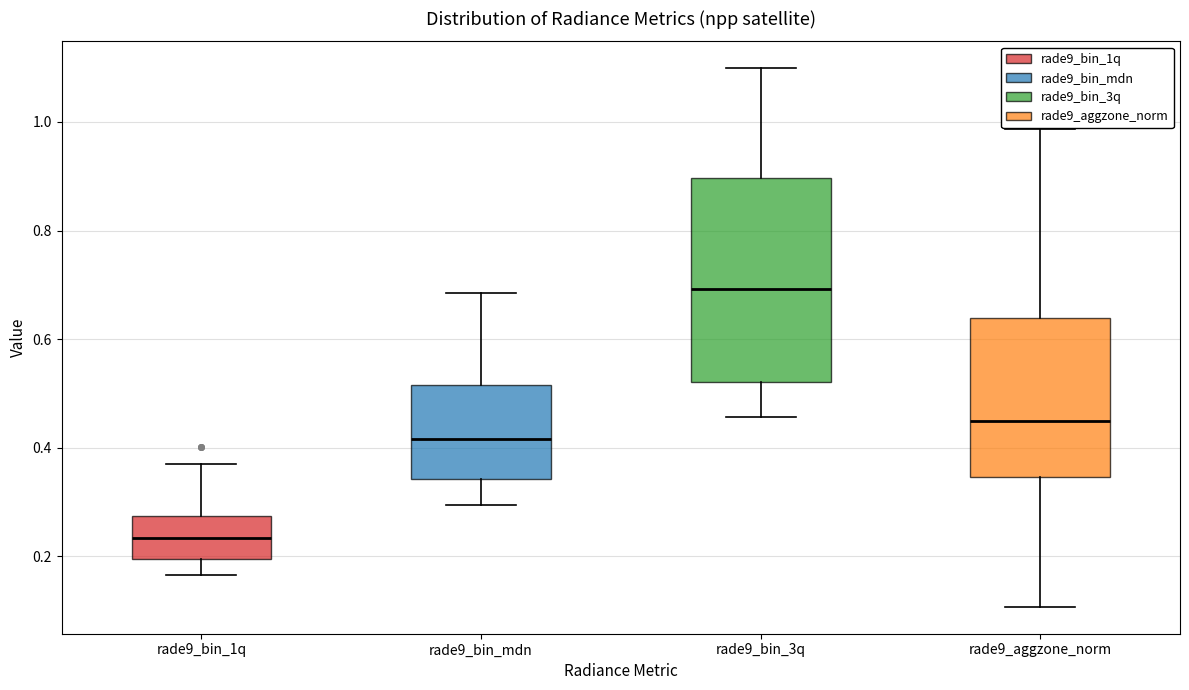

Which box is the tallest, from its lower edge to its upper edge?

rade9_bin_3q